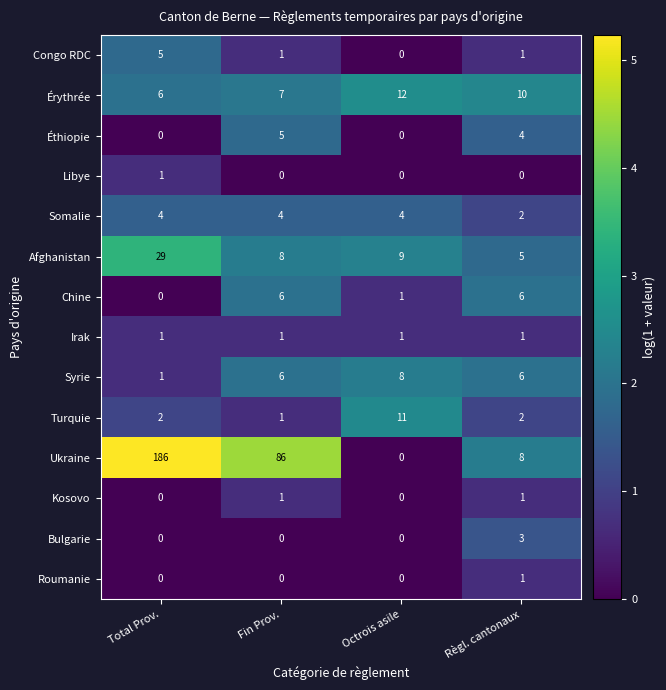

At which label does Érythrée reach its minimum?

Total Prov.